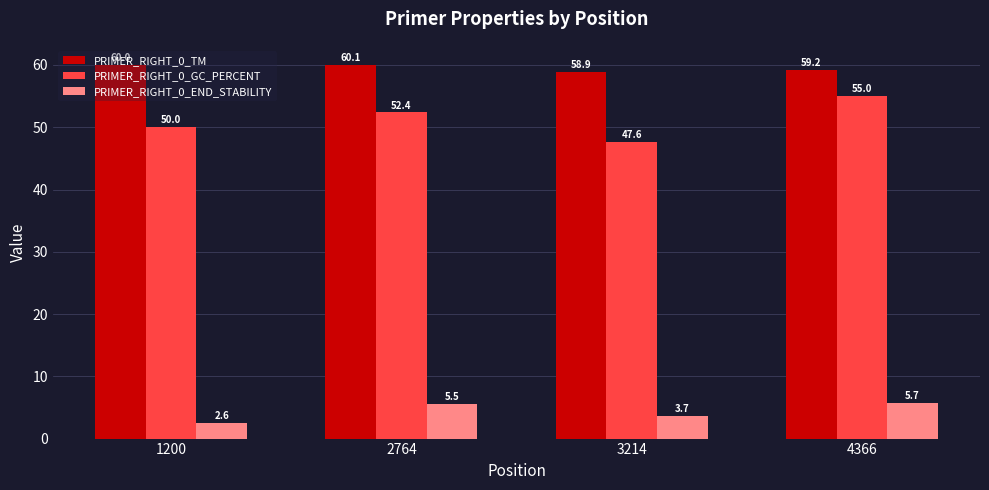

Are the bars grouped side by side (vs. stacked)?

Yes